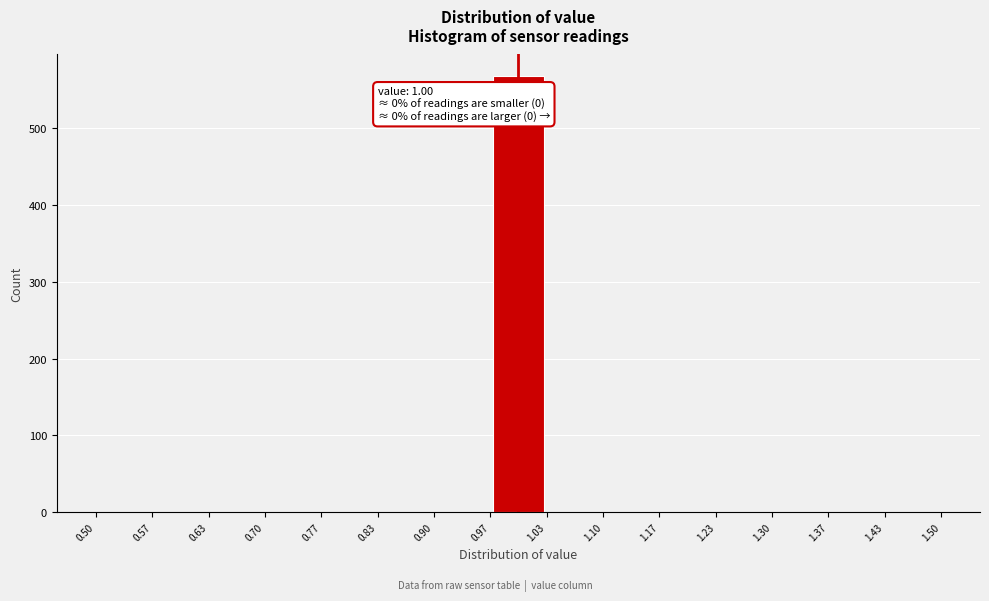

Which range on the x-axis has the tallest bar?

0.97 to 1.03